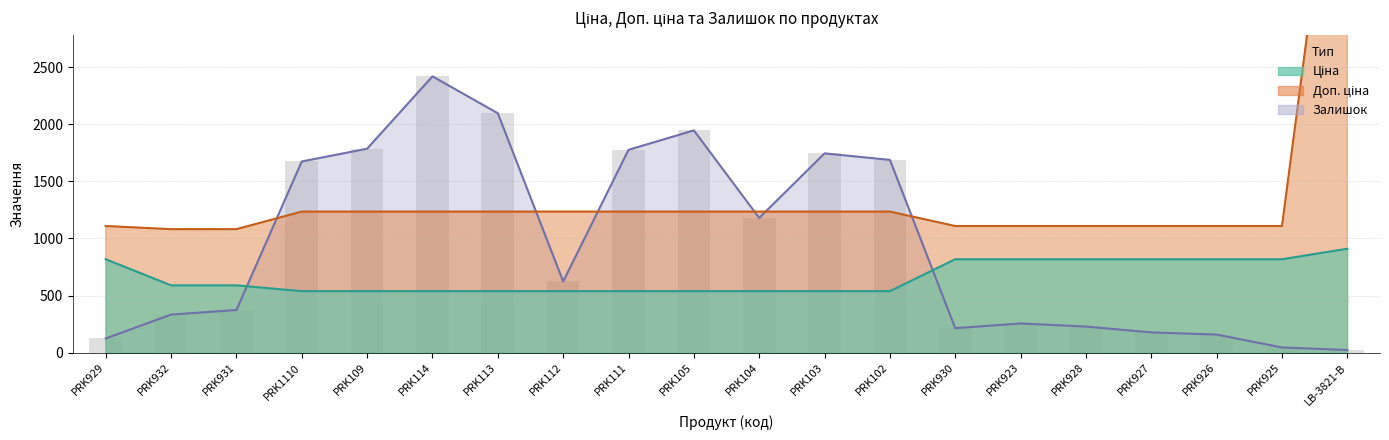

At PRK104, list the series in order from largest to smallest.

Доп. ціна, Залишок, Ціна